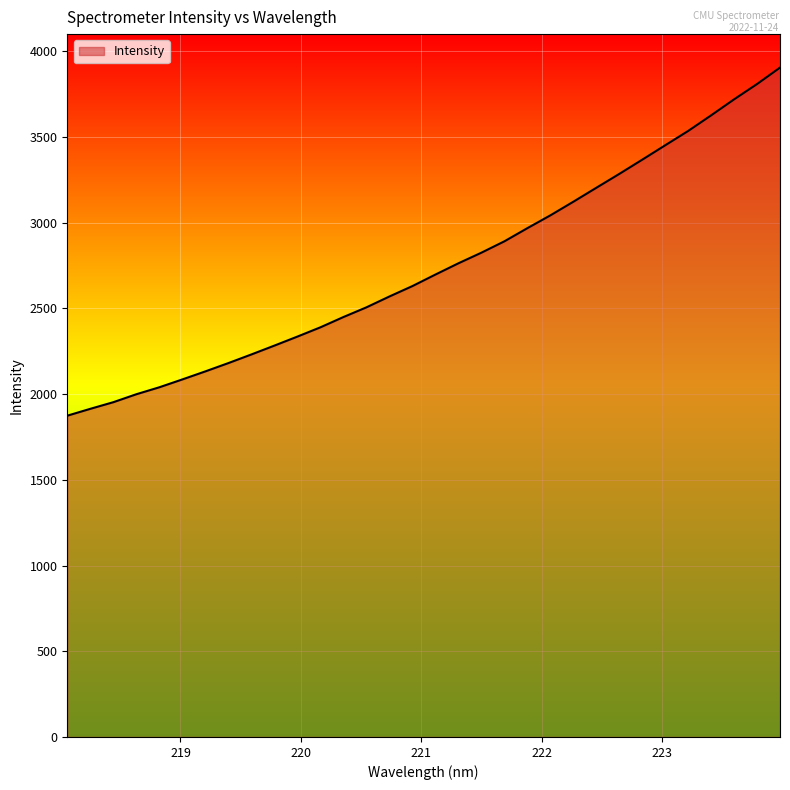

What is the smallest value displayed?

1874.3